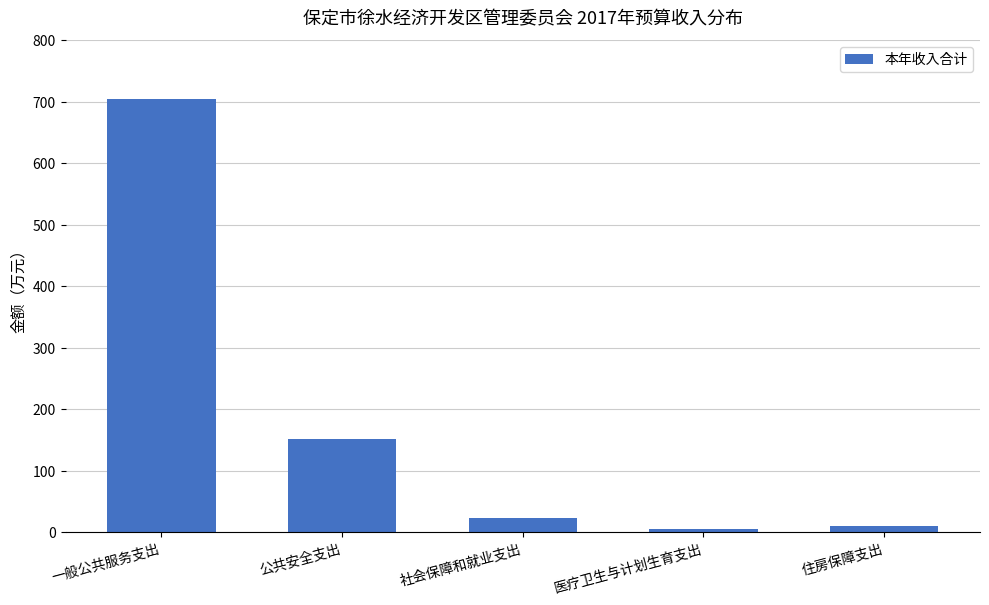

What is the maximum value shown in the chart?

704.5